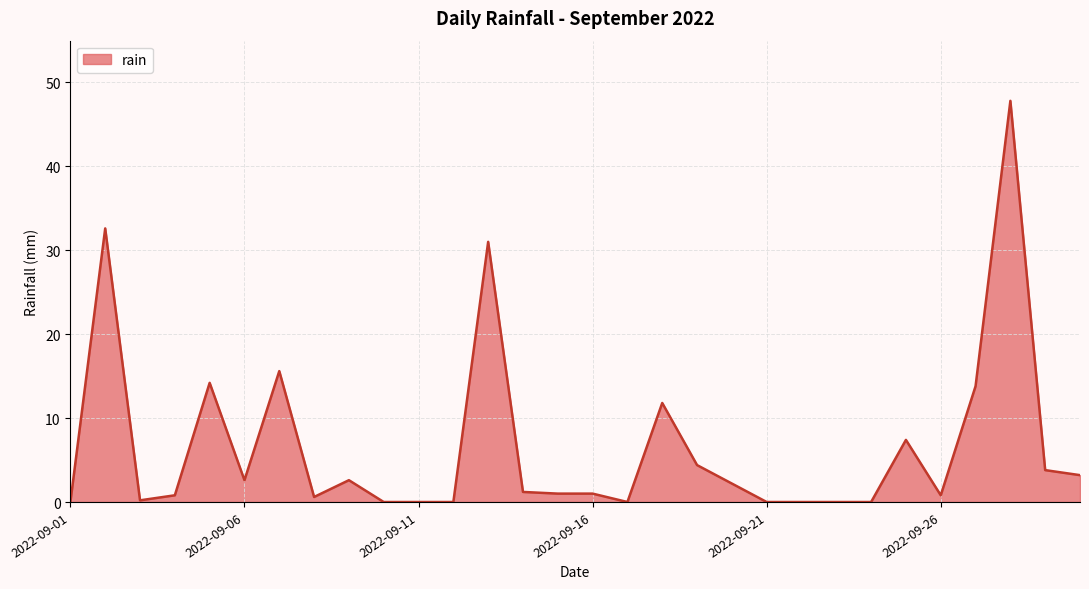

What is the difference between the maximum and minimum values?

47.8